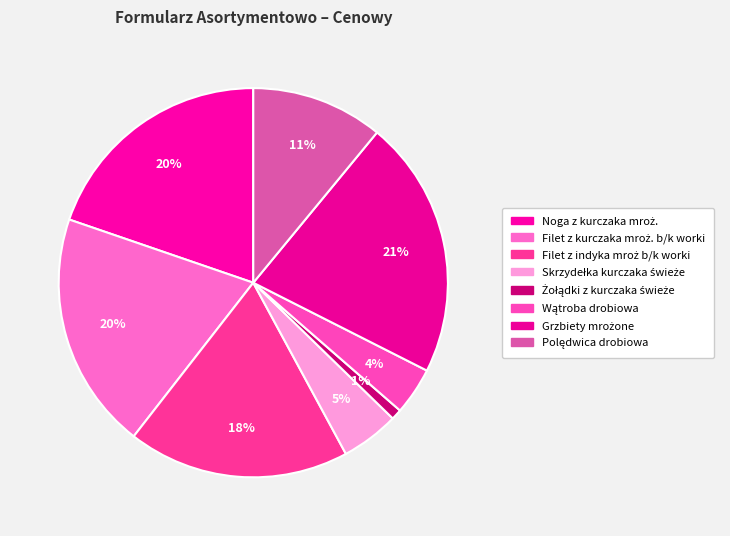

Count the number of slices in the pie.

8